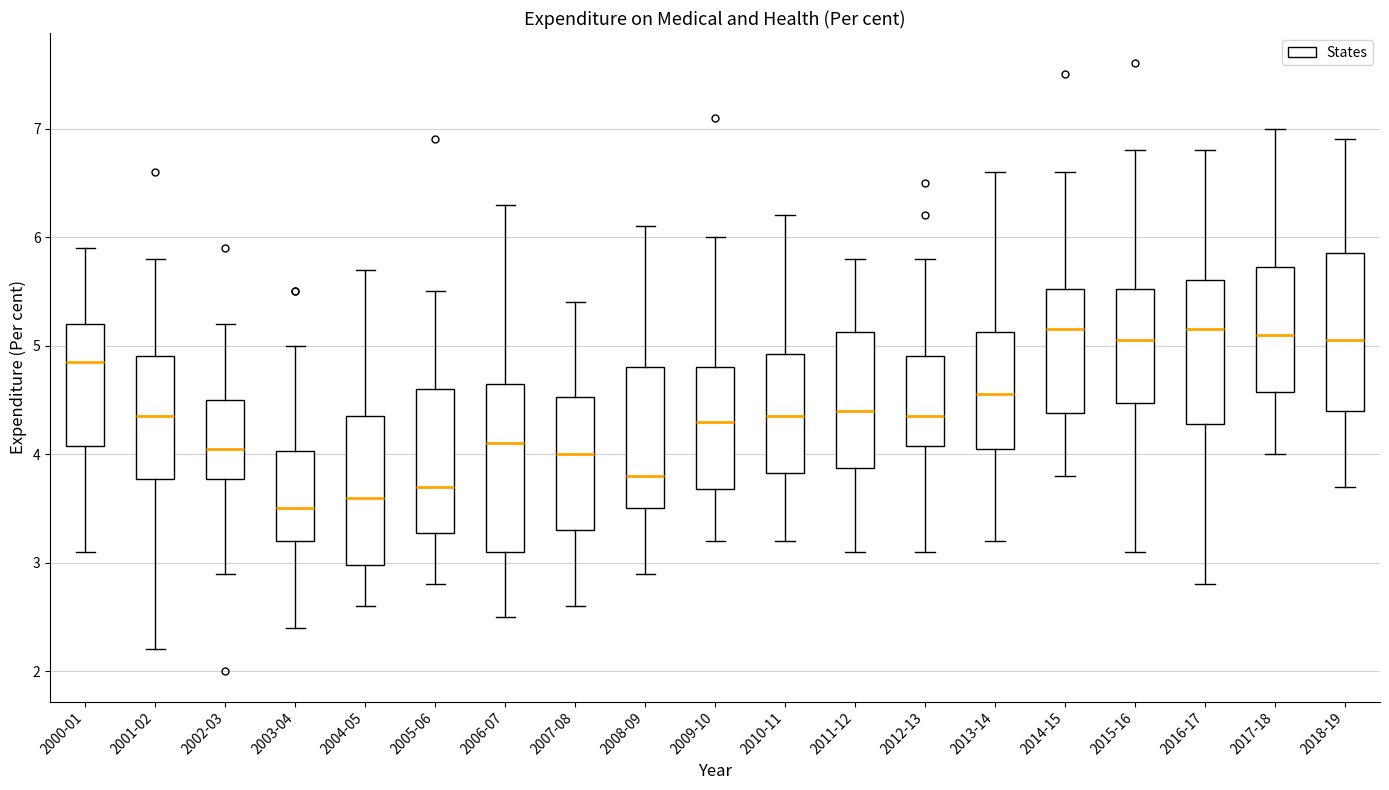

Where does the median line of the box for 2003-04 sit on the y-axis? The values are not printed on the chart, so give them approximately, as read against the axis.

3.5